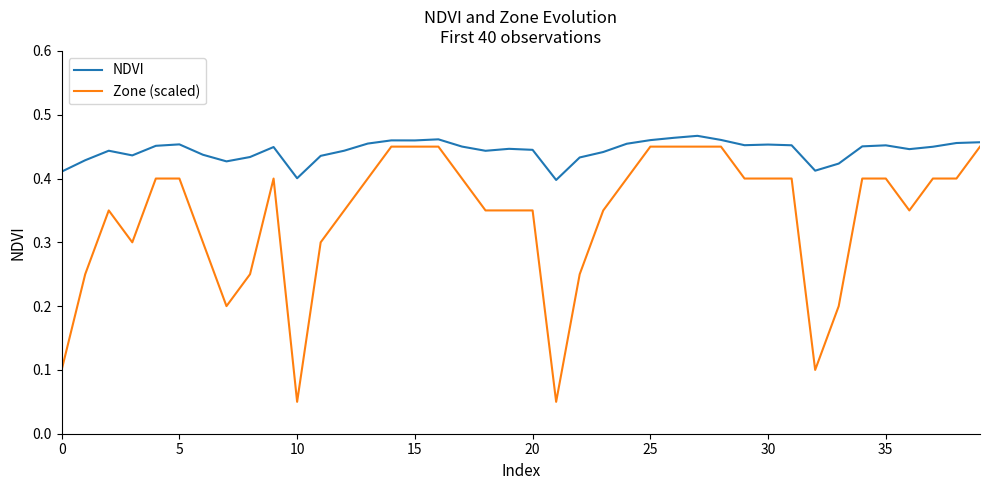

List the series in order of their overall mean, highest first.

NDVI, Zone (scaled)